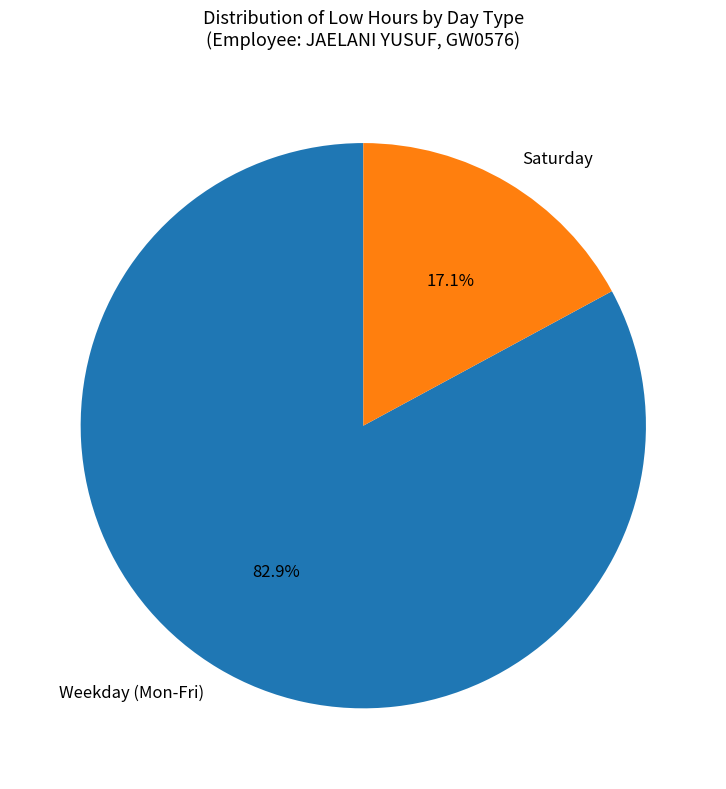

Rank the categories by value from lowest to highest.

Saturday, Weekday (Mon-Fri)